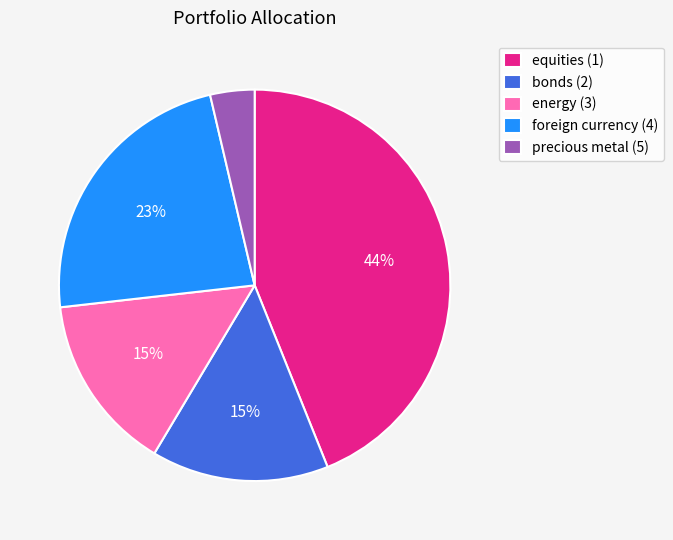

Which category has the smallest portion of the pie?

precious metal (5)